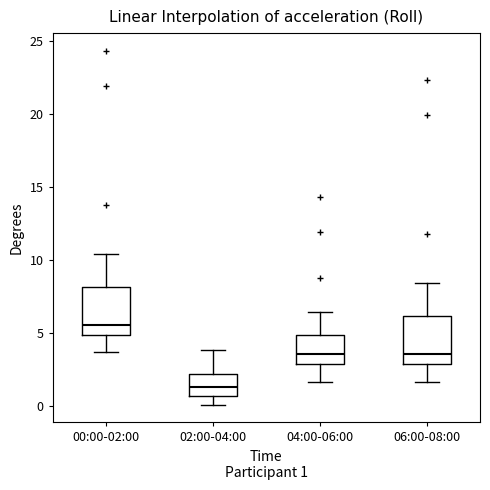

Reading left to right, read every box against the y-axis: the position of its median line, the range the box covers, and the ends of its whiskers. The values are not printed on the chart, so give them approximately, as read against the axis.

00:00-02:00: median 5.5, box 5.0 to 8.0, whiskers 3.5 to 10.5
02:00-04:00: median 1.5, box 0.5 to 2.0, whiskers 0.0 to 4.0
04:00-06:00: median 3.5, box 3.0 to 5.0, whiskers 1.5 to 6.5
06:00-08:00: median 3.5, box 3.0 to 6.0, whiskers 1.5 to 8.5